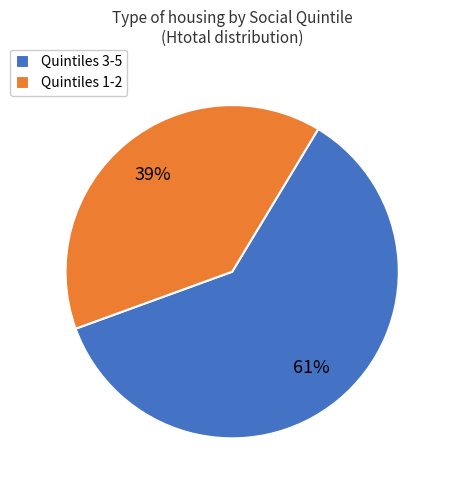

What percentage is the Quintiles 1-2 slice, to the nearest percent?

39%